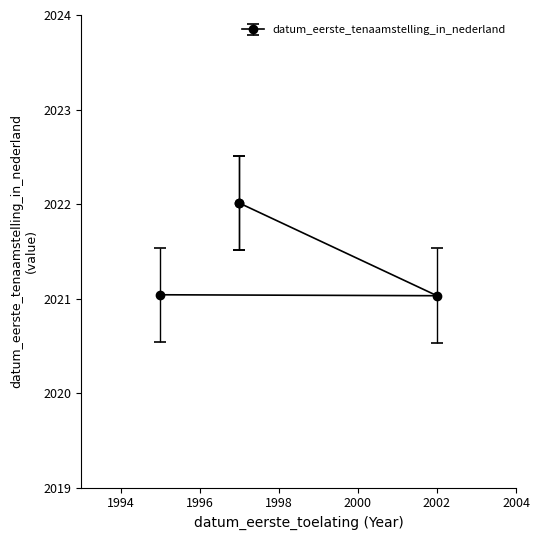

Which category has the highest value across all series?

19970630